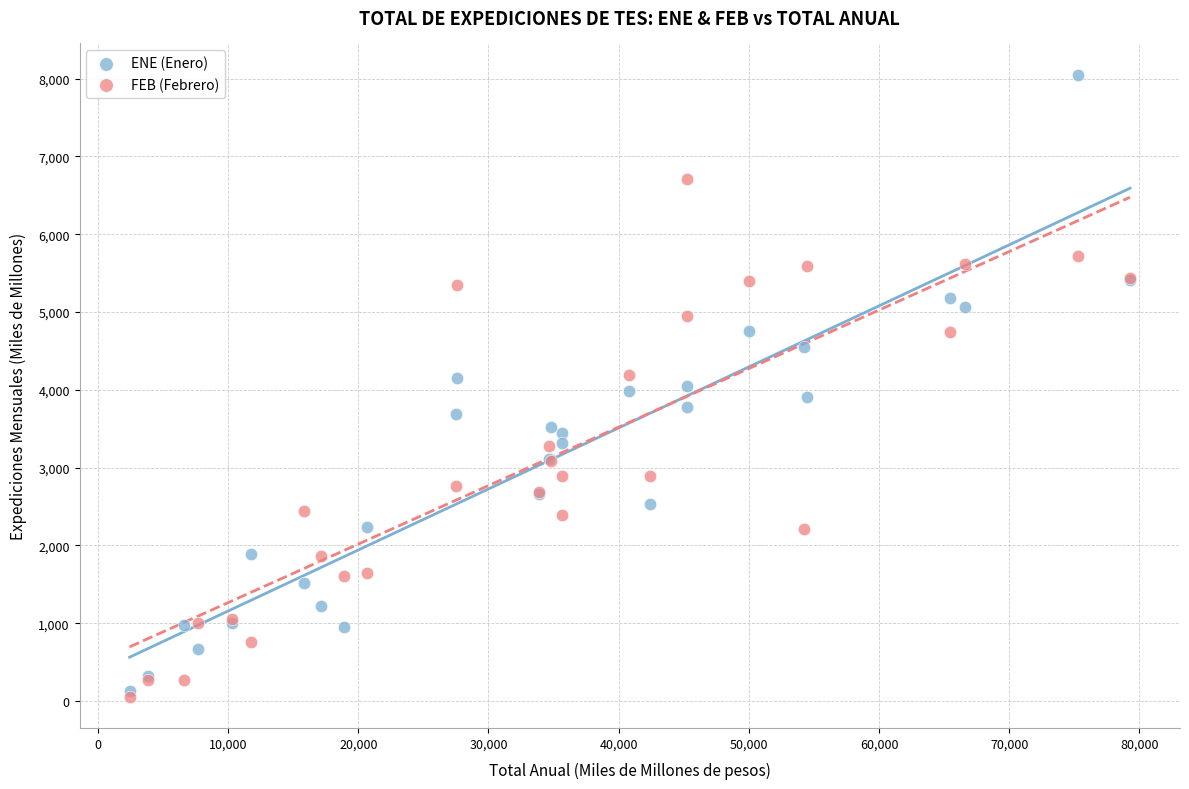

Which series has the largest Y range (max minus min)?

ENE (Enero)